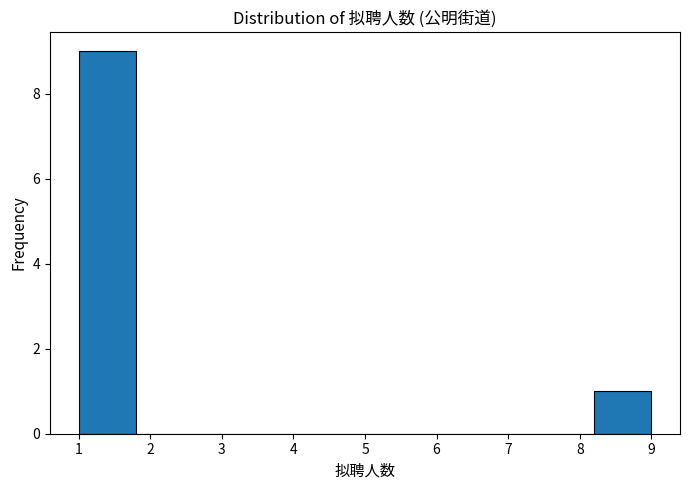

Over which range of the x-axis is the bar tallest?

1.0 to 1.8